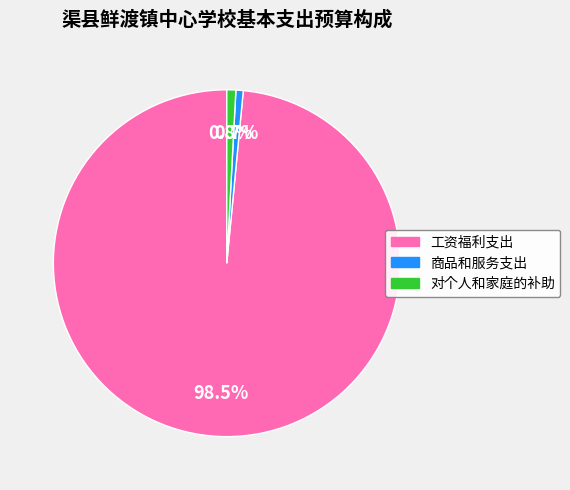

To the nearest percent, what portion does 对个人和家庭的补助 represent?

1%